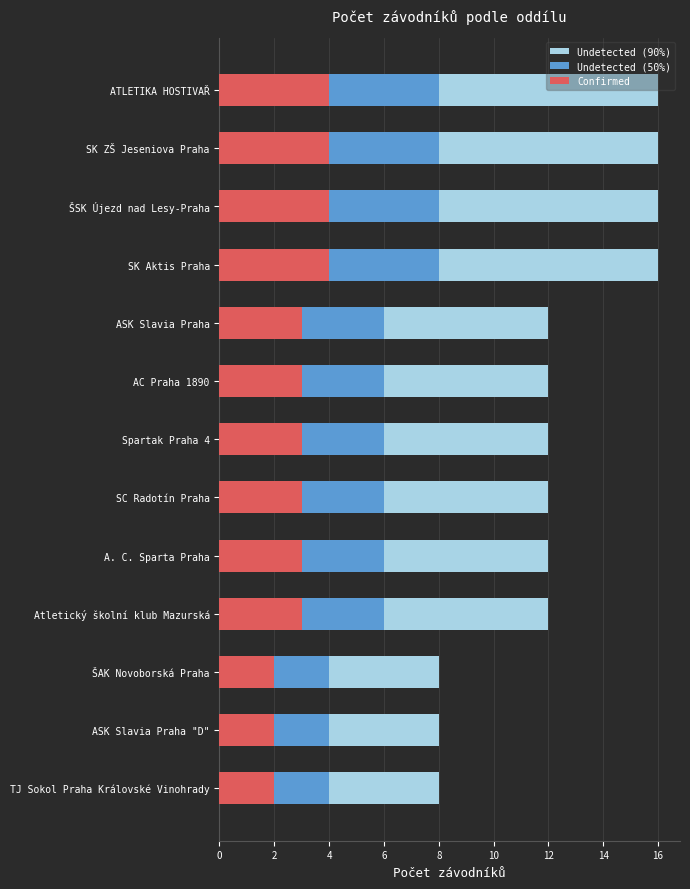

True or false: Undetected (50%) has a value of 2 at ASK Slavia Praha.

False